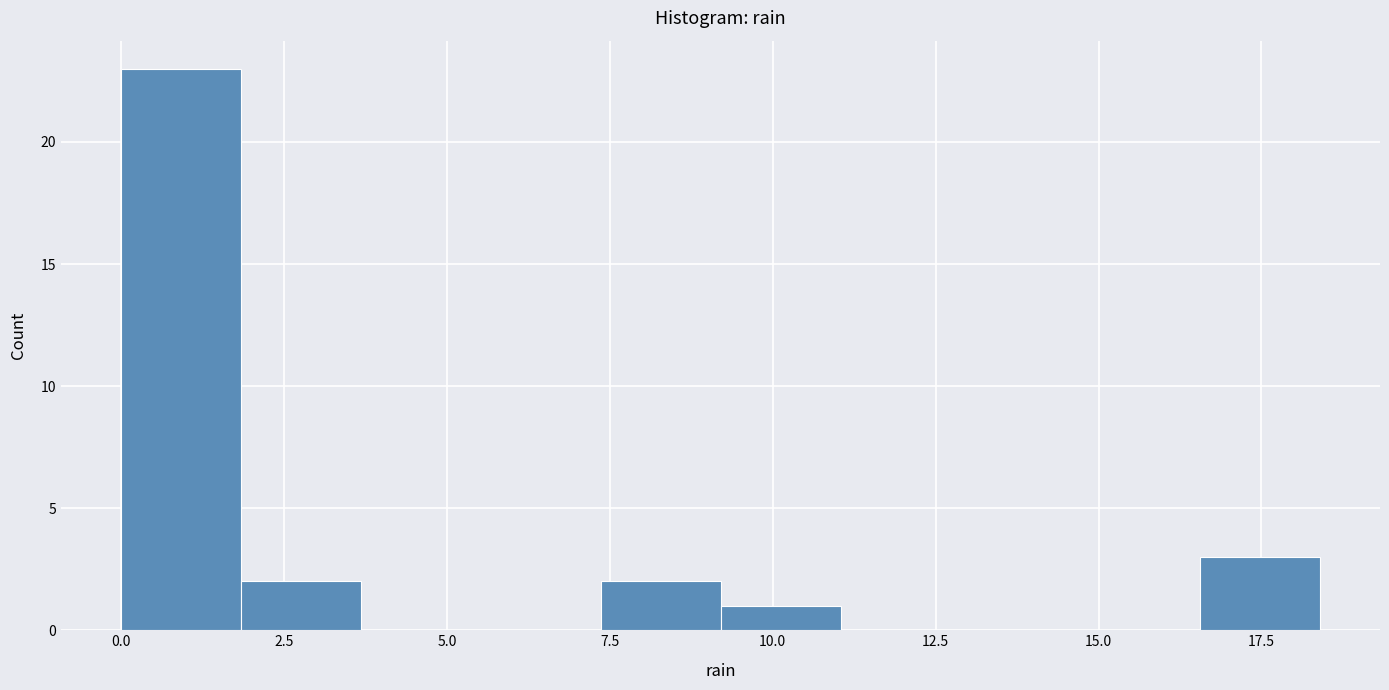

Read against the x-axis, roughly where is the centre of the tallest bar?

1.0